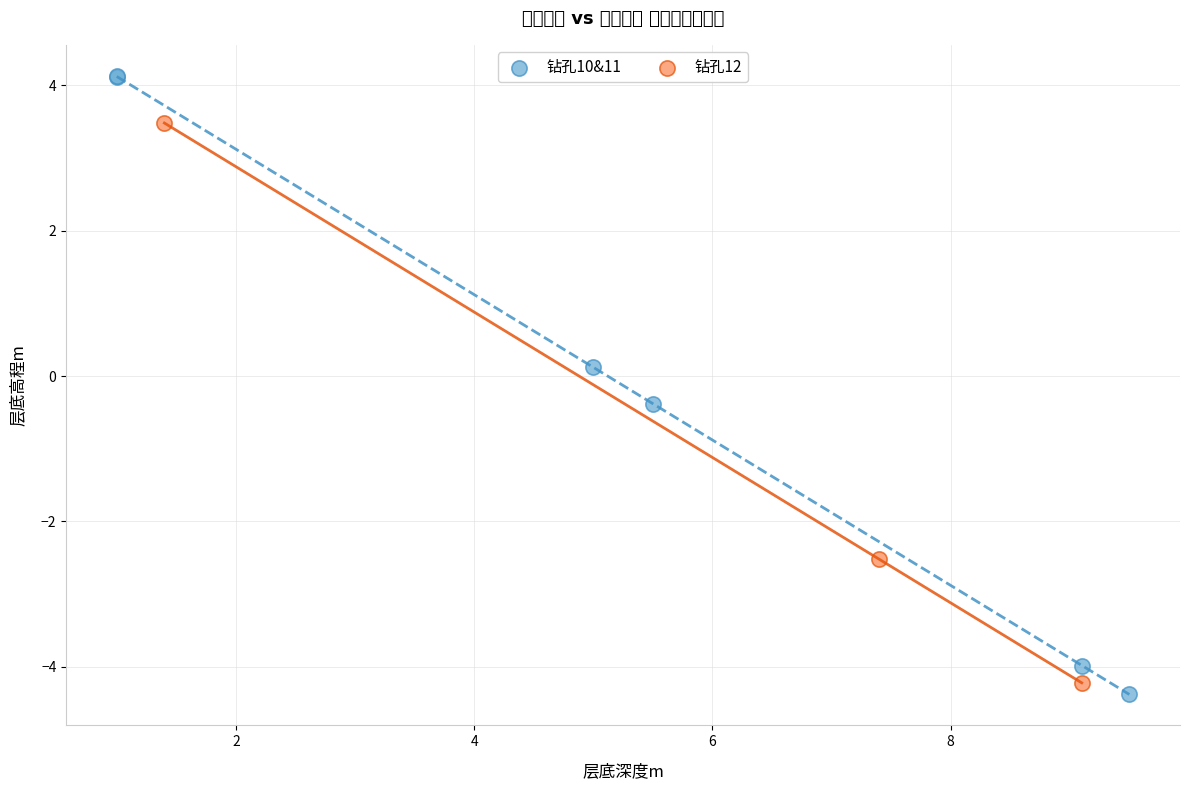

Which series has the widest spread of Y values?

钻孔10&11